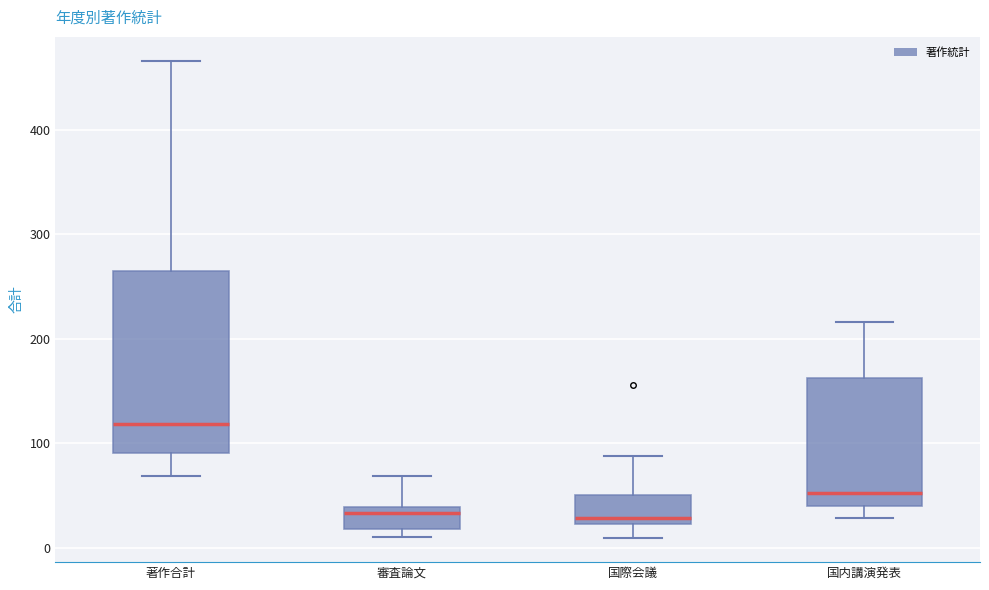

Reading left to right, read every box against the y-axis: the position of its median line, the range the box covers, and the ends of its whiskers. The values are not printed on the chart, so give them approximately, as read against the axis.

著作合計: median 120, box 90 to 260, whiskers 70 to 470
審査論文: median 30, box 20 to 40, whiskers 10 to 70
国際会議: median 30, box 20 to 50, whiskers 10 to 90
国内講演発表: median 50, box 40 to 160, whiskers 30 to 220